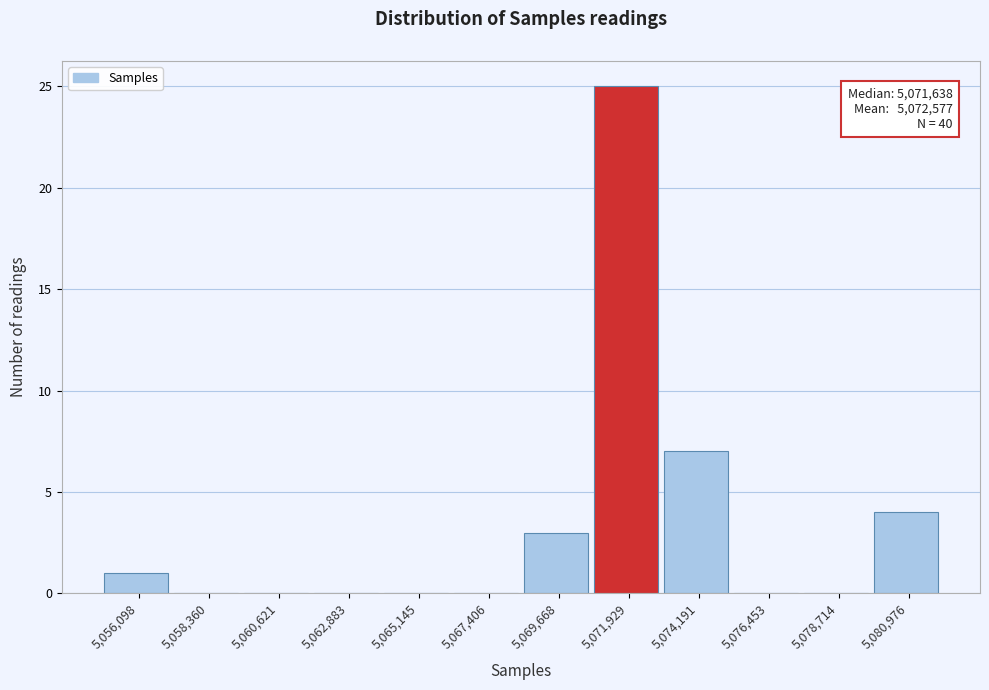

Which range on the x-axis has the tallest bar?

5071000 to 5073000